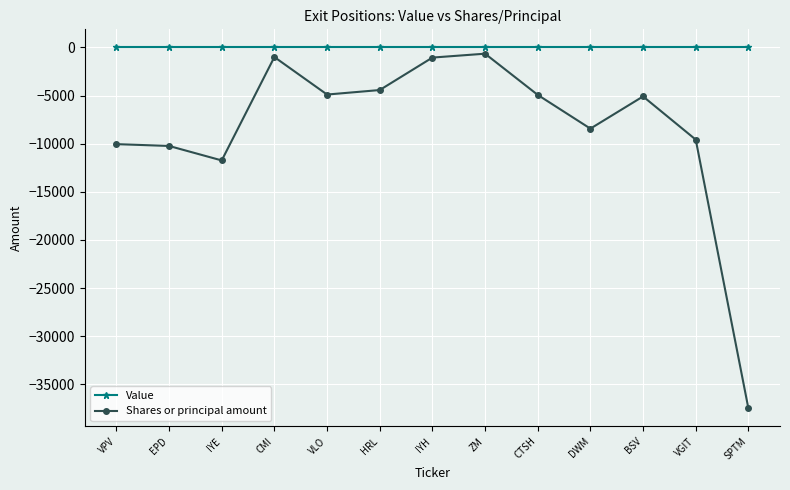

True or false: Value and Shares or principal amount intersect in this chart.

False